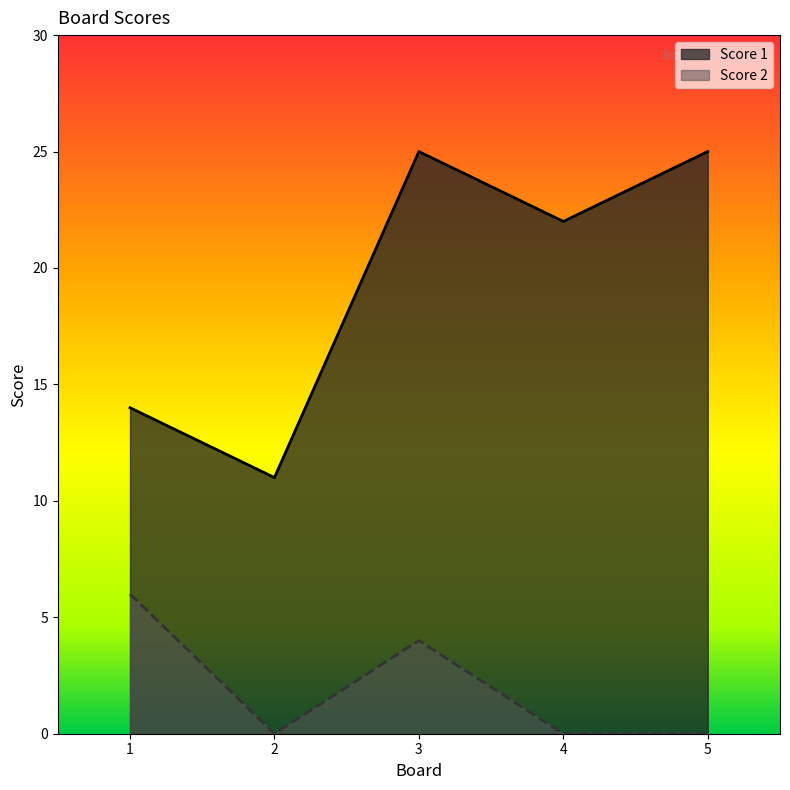

The Score 1 series shows 25 at 5. True or false?

True